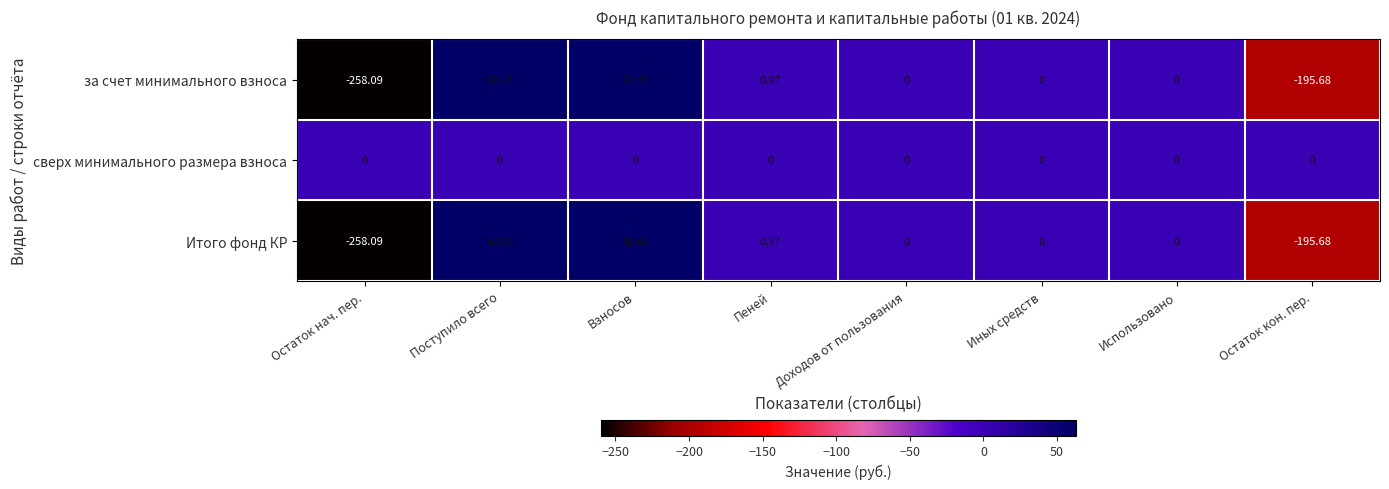

Is the value of Итого фонд КР at Взносов greater than the value of сверх минимального размера взноса at Остаток кон. пер.?

Yes